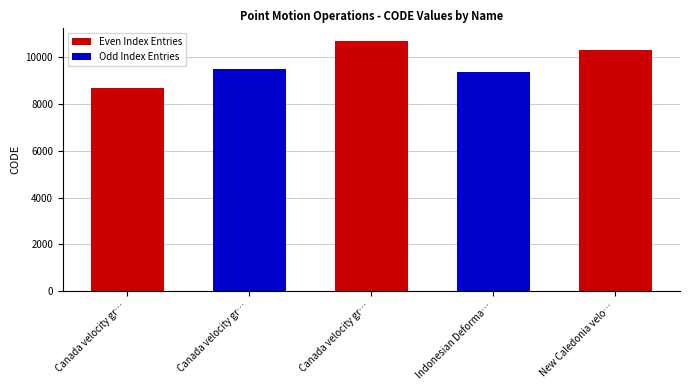

Reading left to right, list all the values displayed in this chart.

8676	9483	10707	9375	10323